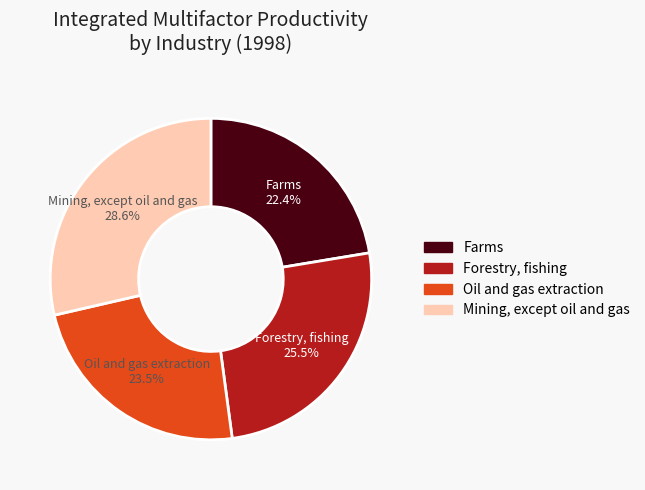

Is there any slice that represents more than half of the pie?

No